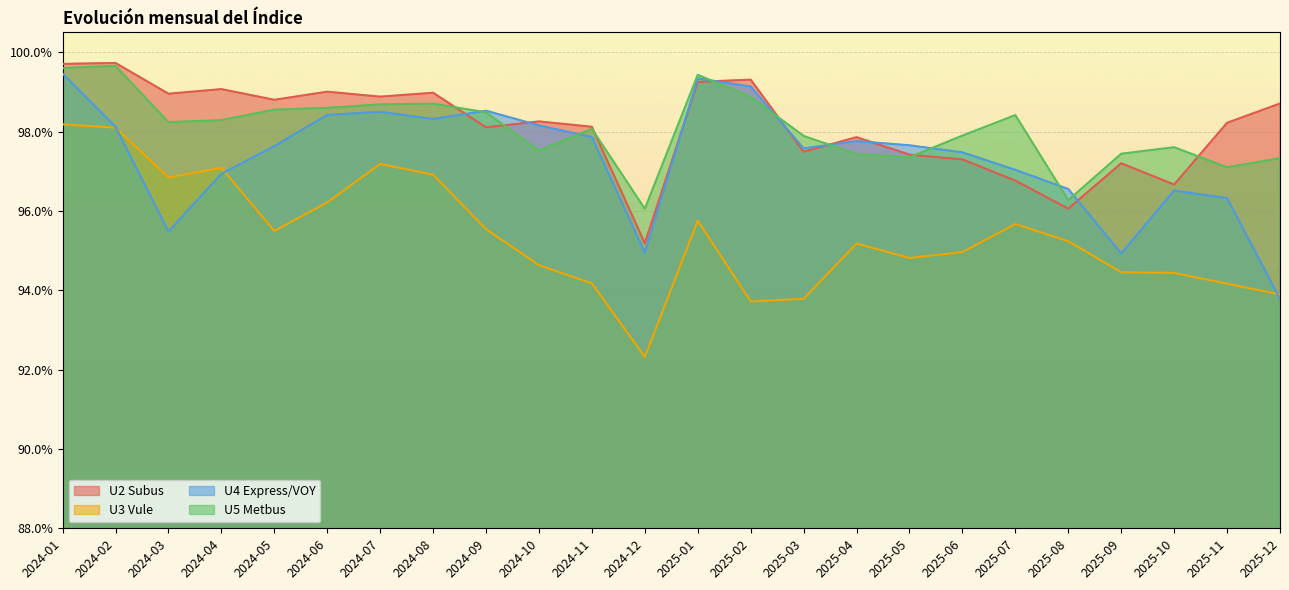

Is it true that U4 Express/VOY equals 0.2 at 2024-04?

False